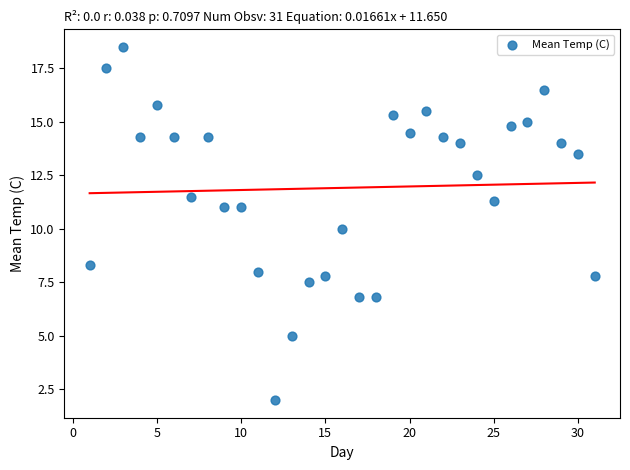

What is the range of X values (max minus min)?

30.0